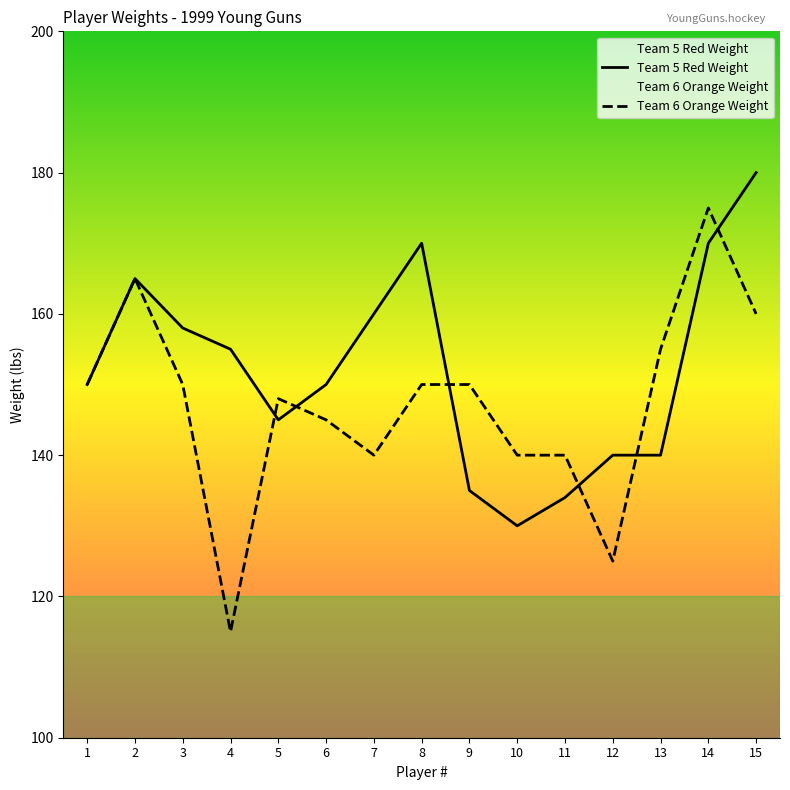

Which series has the largest total across all categories?

Team 5 Red Weight